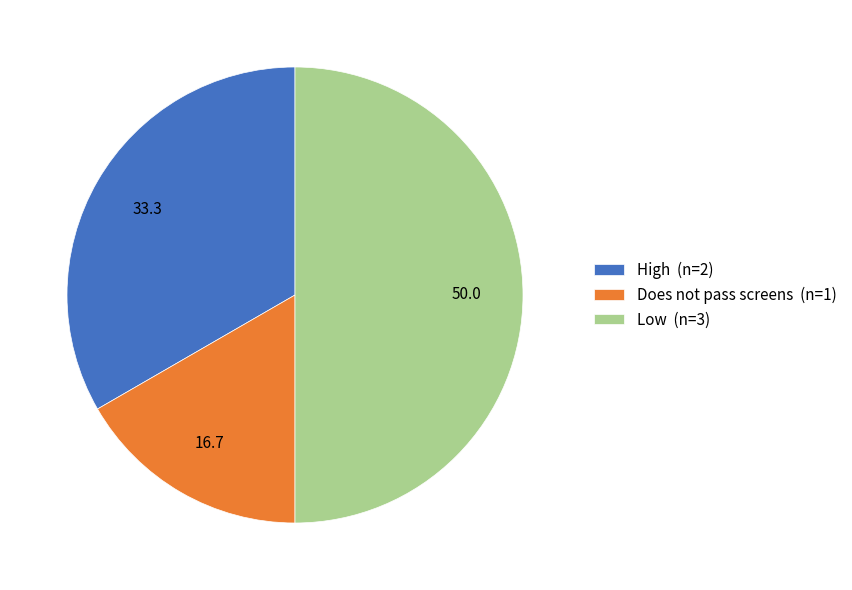

Does Does not pass screens (n=1) represent more than half of the total?

No